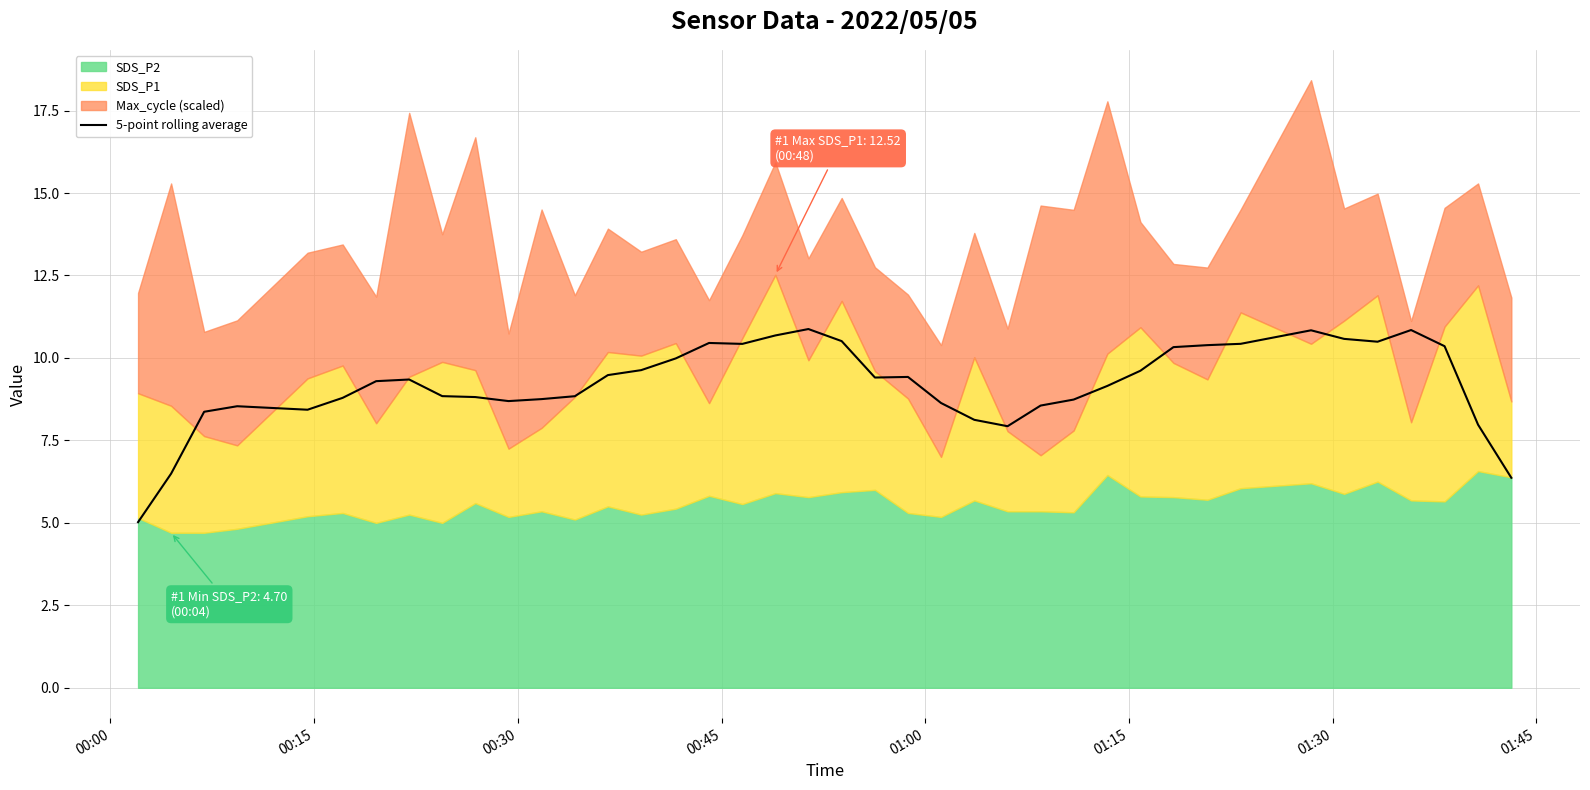

What is the sum of all values?

368.4